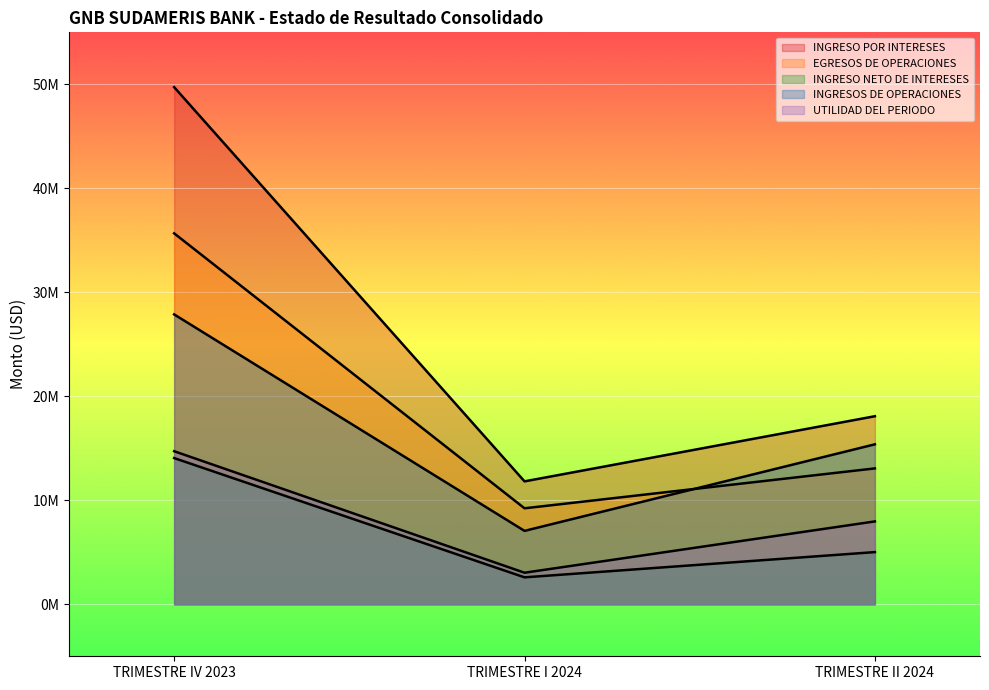

At which label does UTILIDAD DEL PERIODO reach its minimum?

TRIMESTRE I 2024